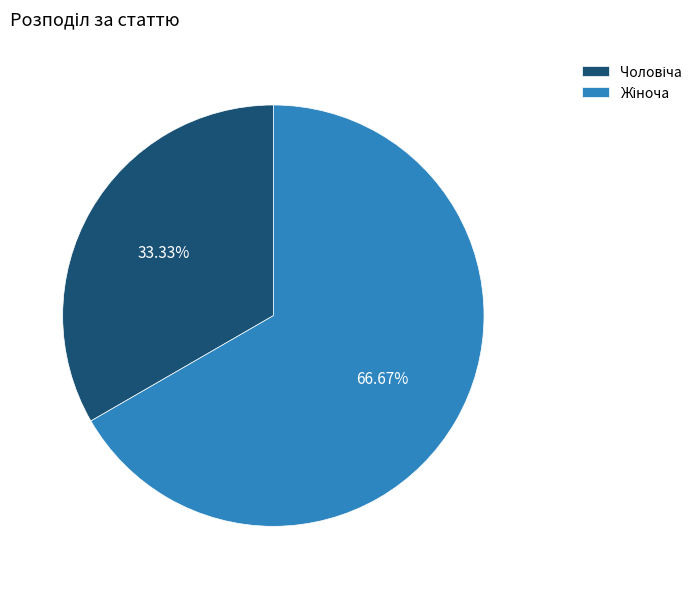

Does any single category account for the majority?

Yes